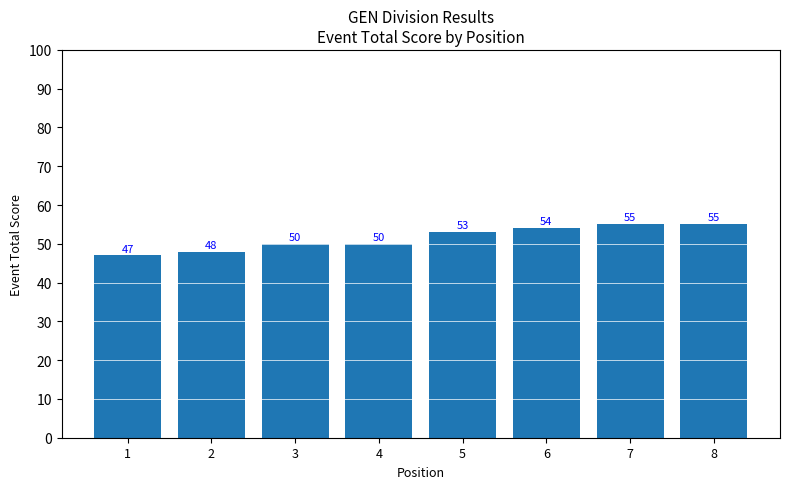

What is the maximum value shown in the chart?

55